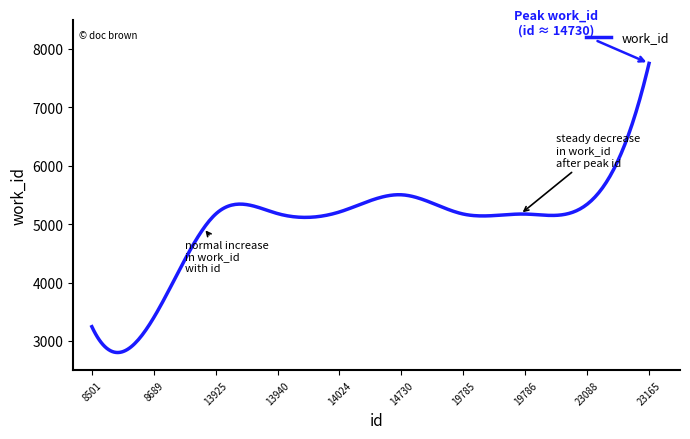

What is the difference between the maximum and minimum values?

4950.7